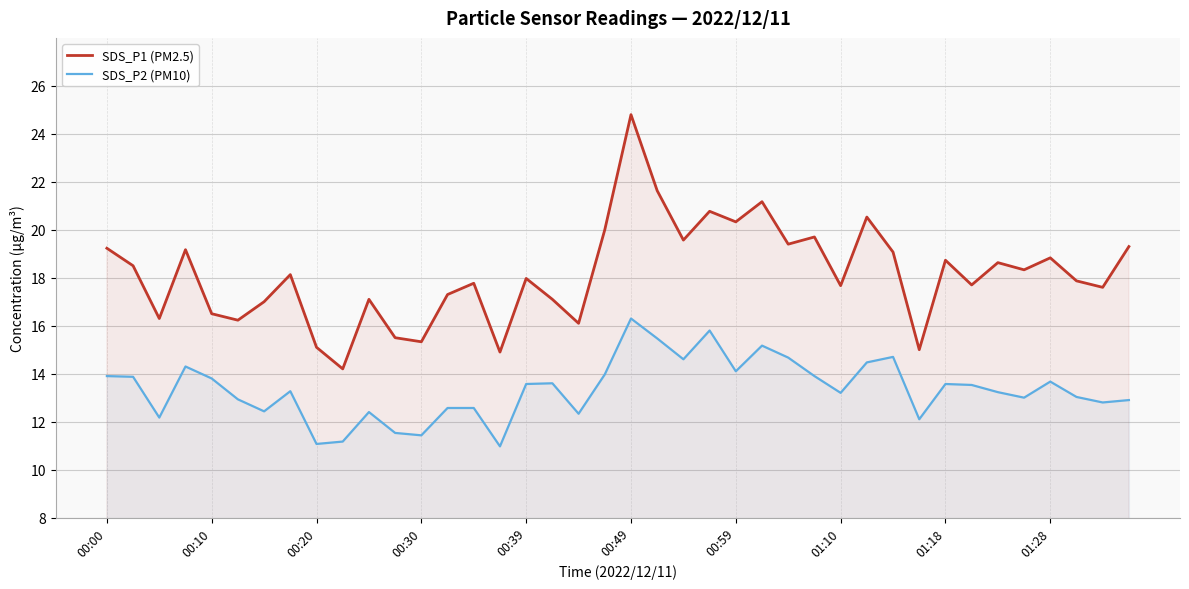

Where does the SDS_P1 (PM2.5) series first go above 18?

00:00